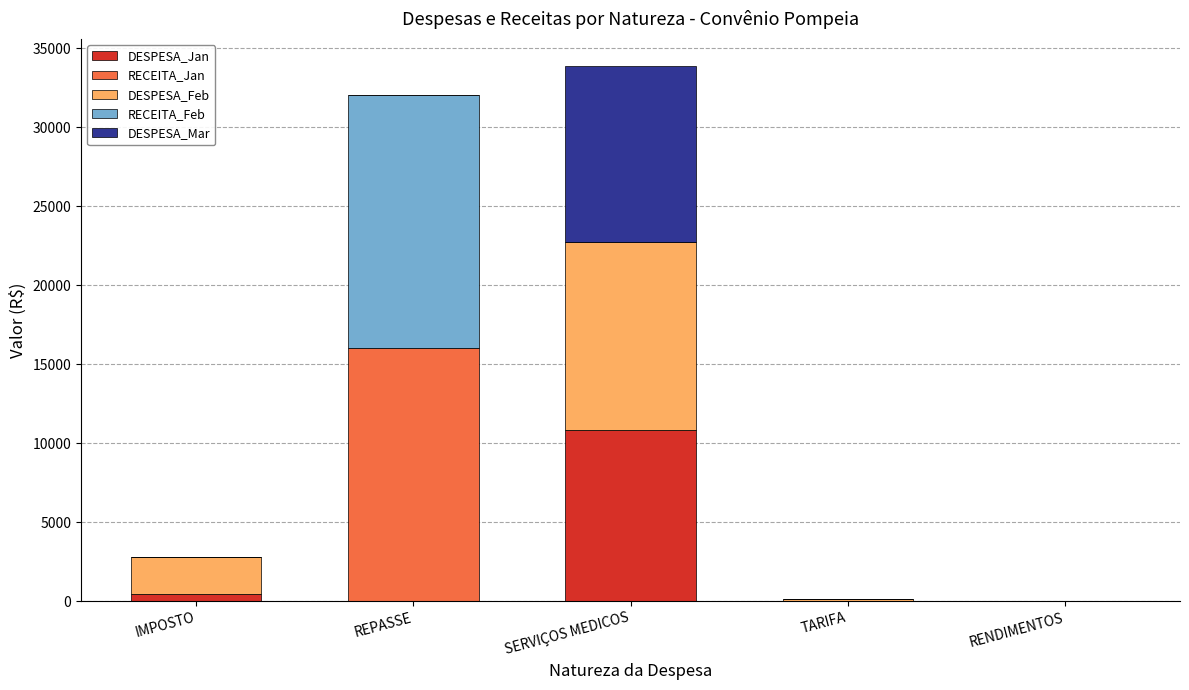

At which label does DESPESA_Jan reach its peak?

SERVIÇOS MEDICOS